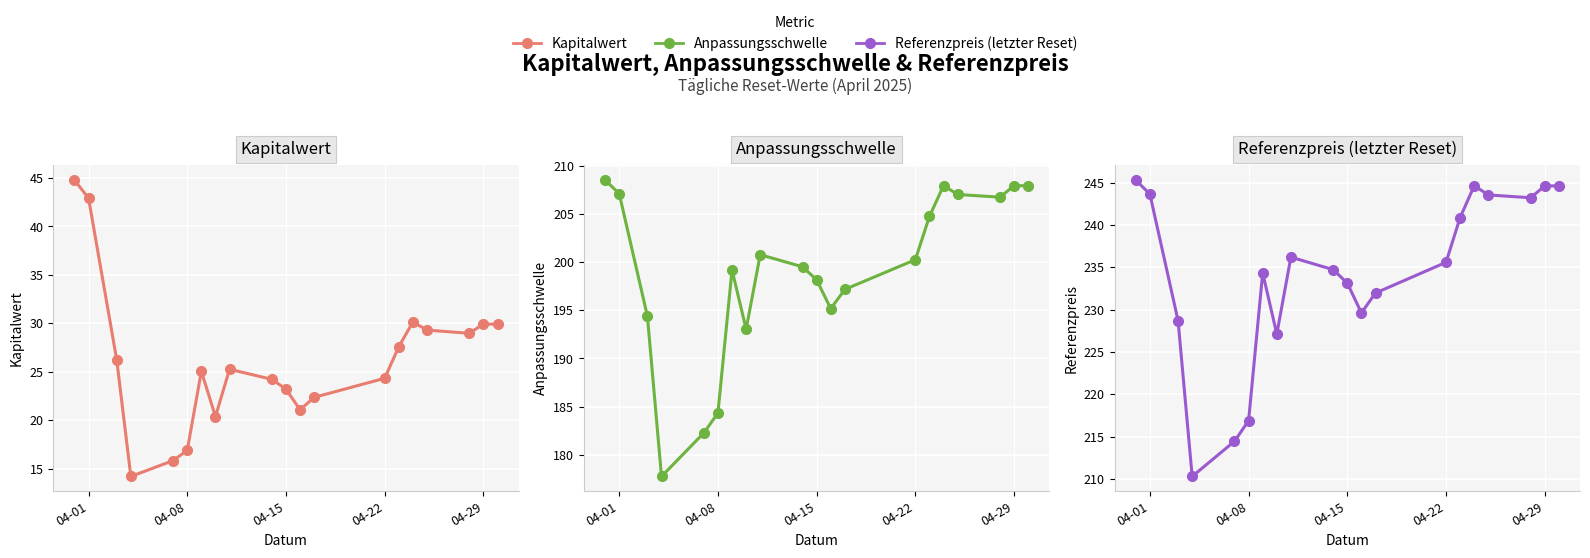

What value does the Anpassungsschwelle series have at 04-22?

200.3